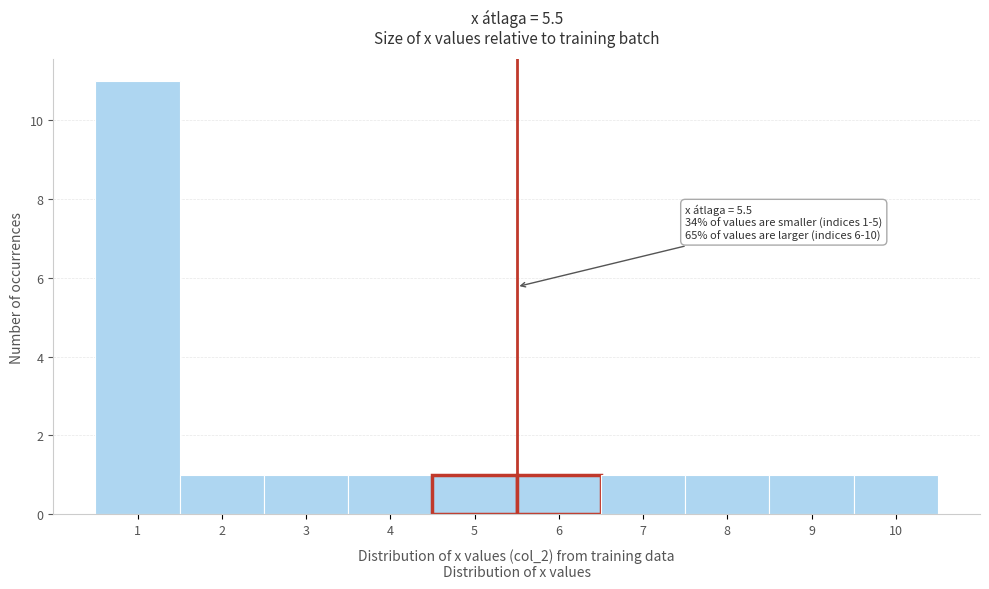

Over which range of the x-axis is the bar tallest?

0.5 to 1.5